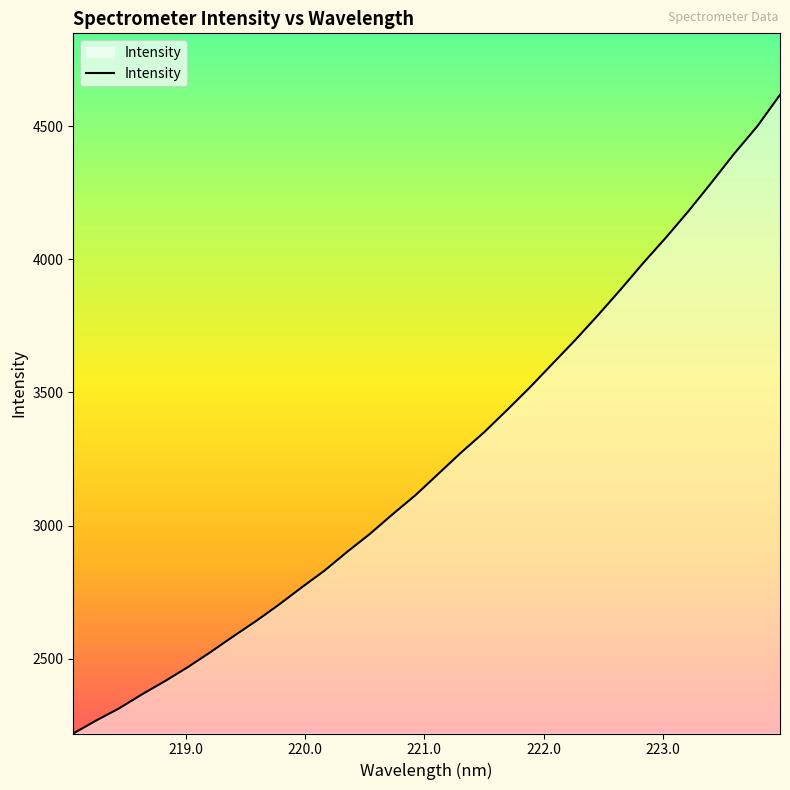

What is the greatest value displayed?

4617.4